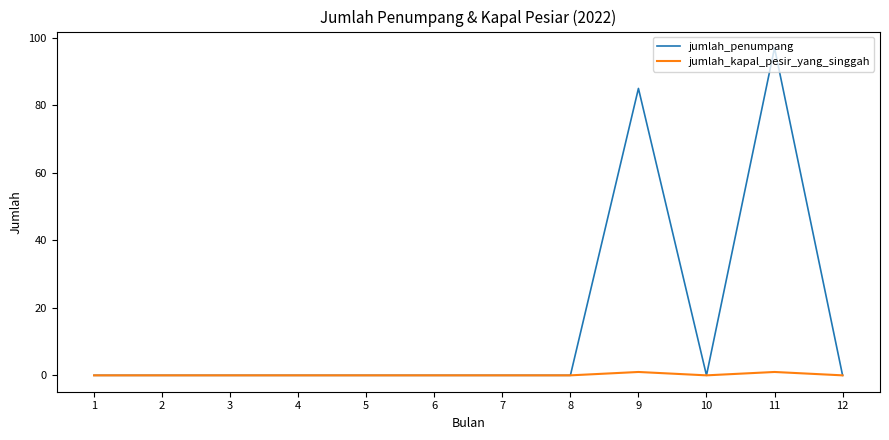

Rank the series by their maximum value, from highest to lowest.

jumlah_penumpang, jumlah_kapal_pesir_yang_singgah